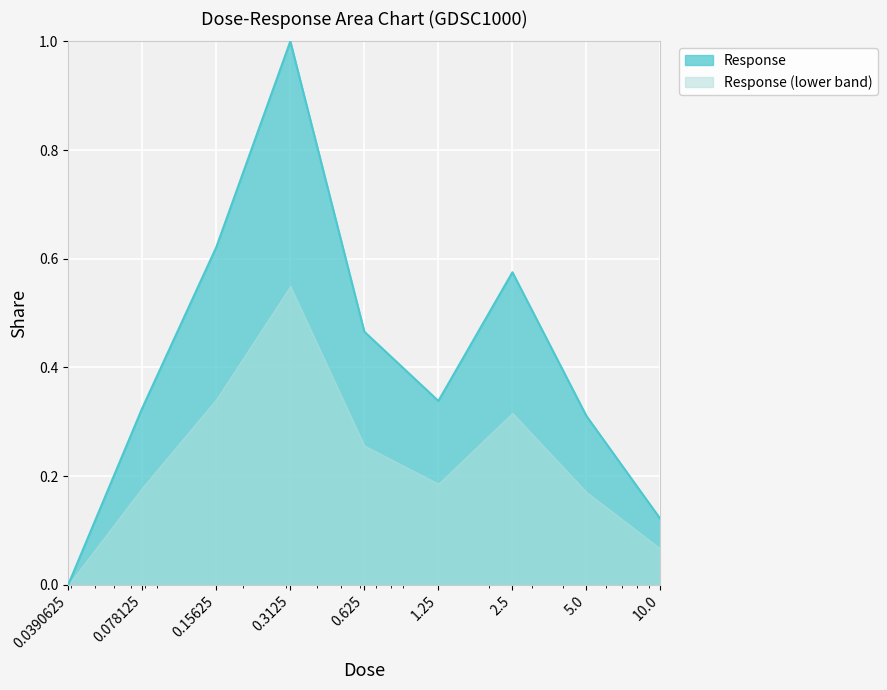

Between 2.5 and 0.15625, which is larger?

0.15625